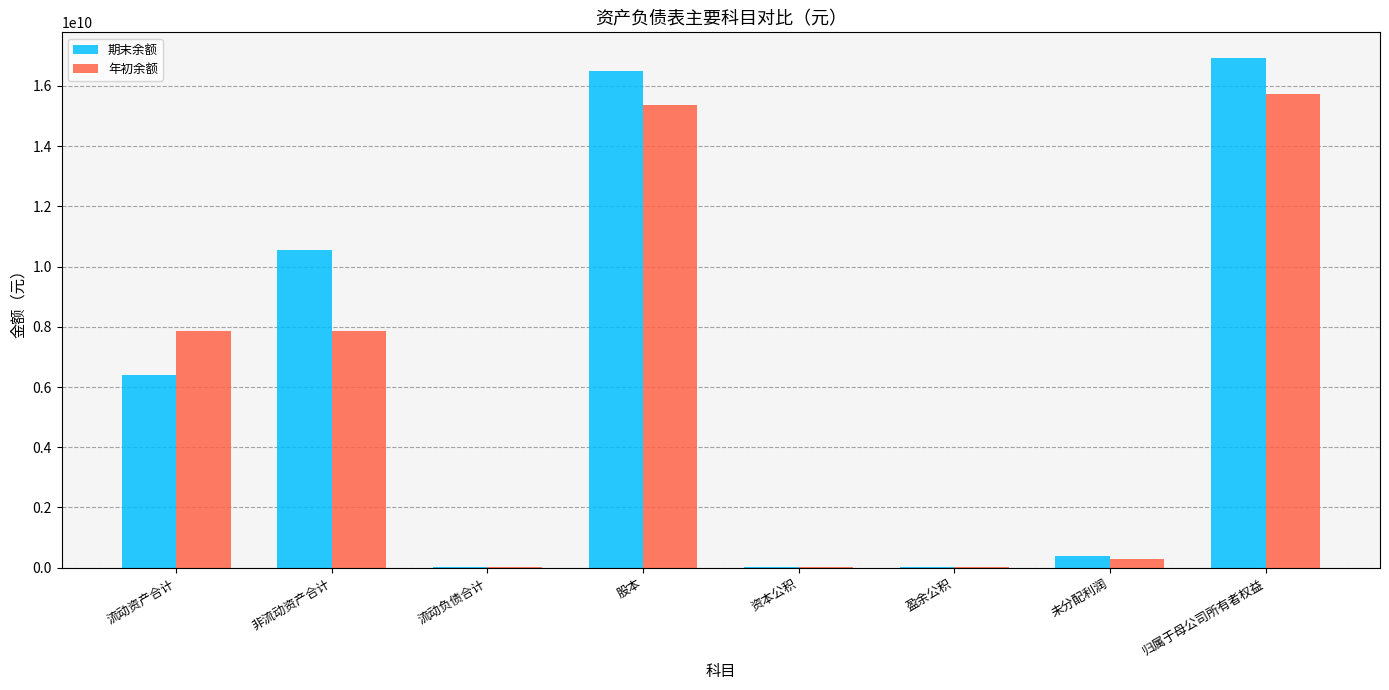

What is the maximum value for 期末余额?

16932444236.1